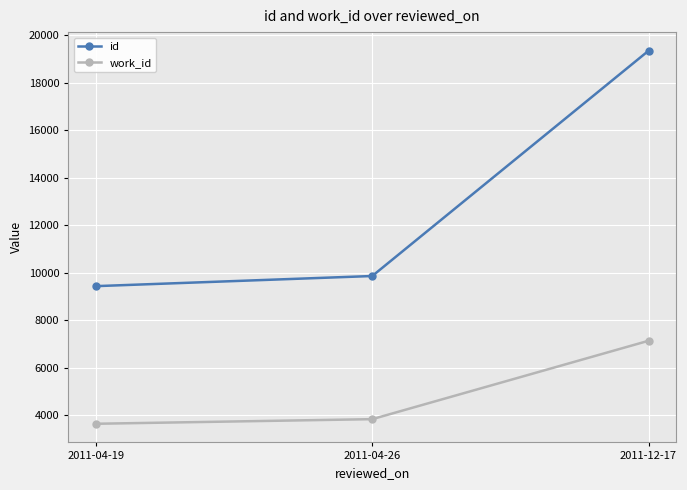

Reading left to right, list all the values displayed in this chart.

id: 2011-04-19=9434	2011-04-26=9861	2011-12-17=19352
work_id: 2011-04-19=3635	2011-04-26=3829	2011-12-17=7132